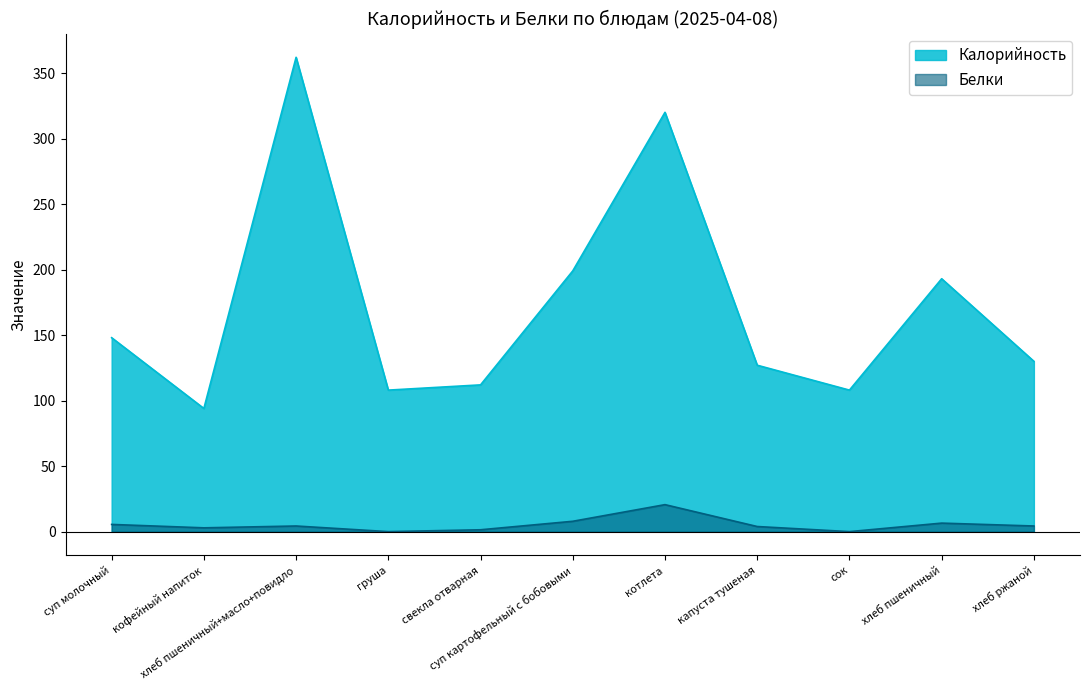

At which label is Белки closest to 10?

суп картофельный с бобовыми